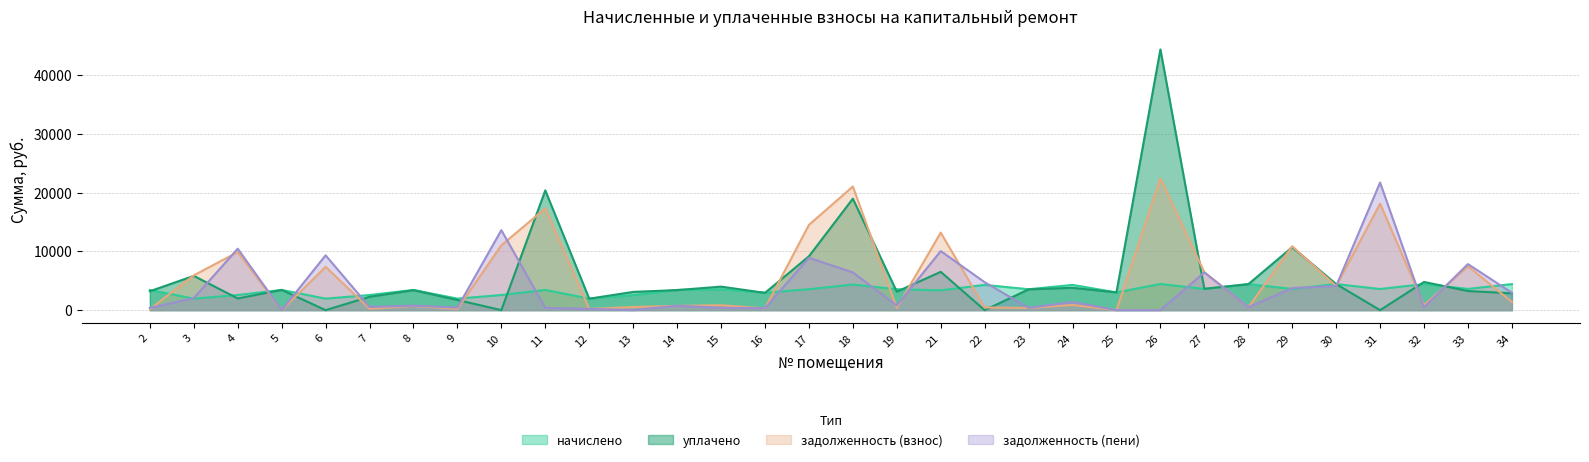

What is the sum of all уплачено values?

184217.2